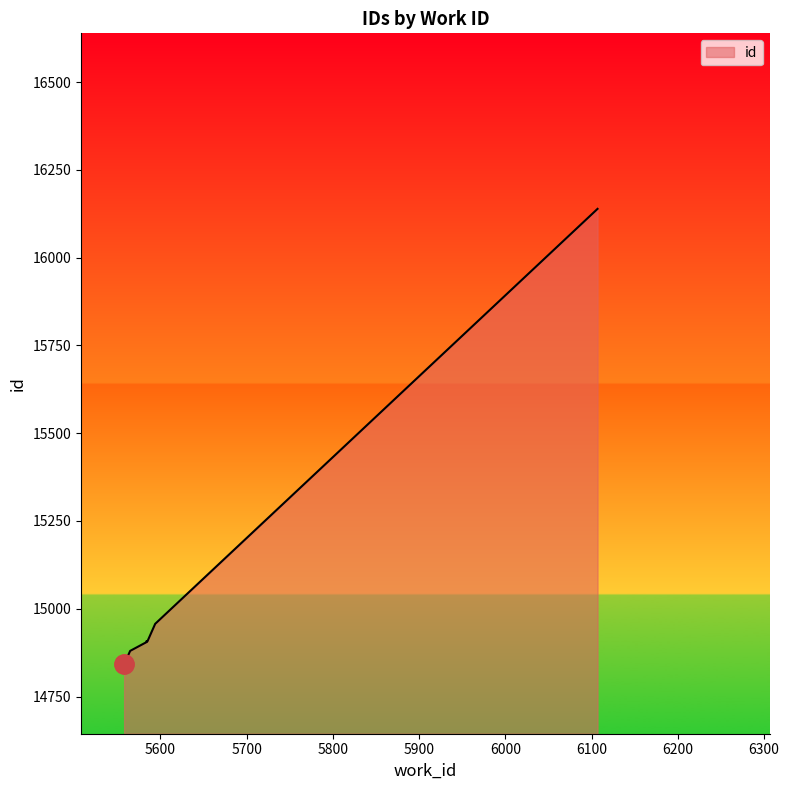

Which has a higher value, 5594 or 5560?

5594